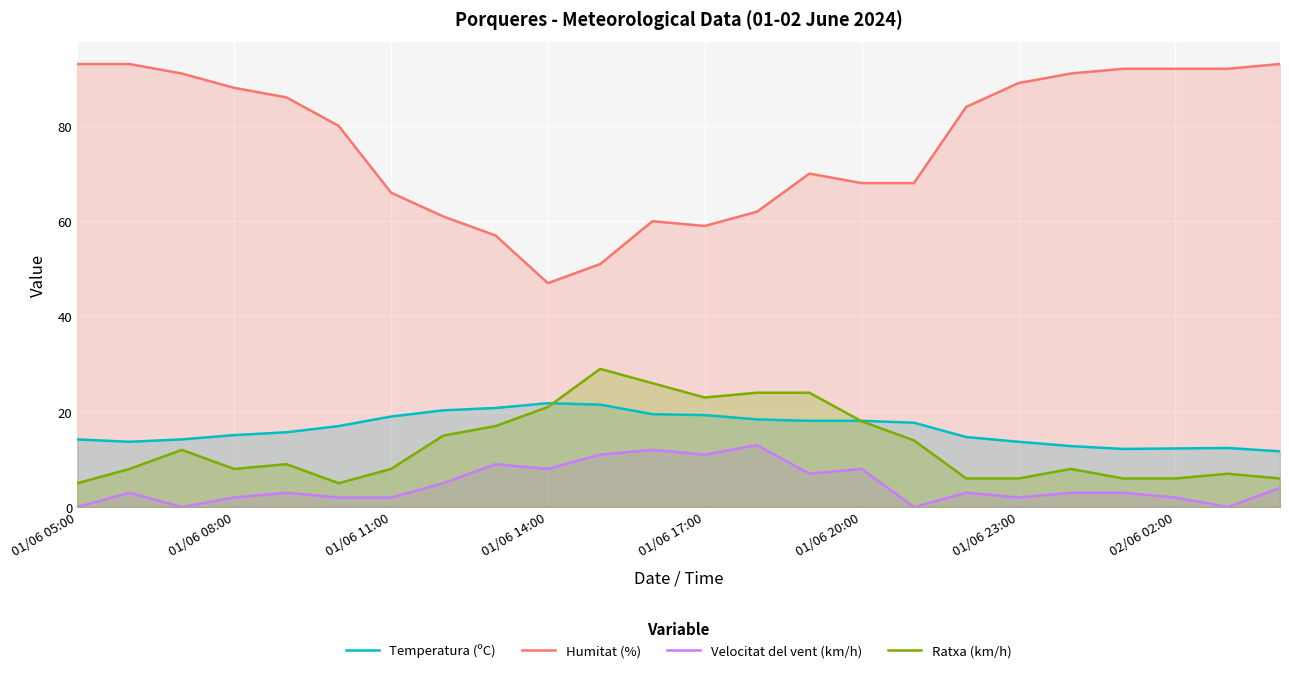

True or false: Humitat (%) and Ratxa (km/h) intersect in this chart.

False